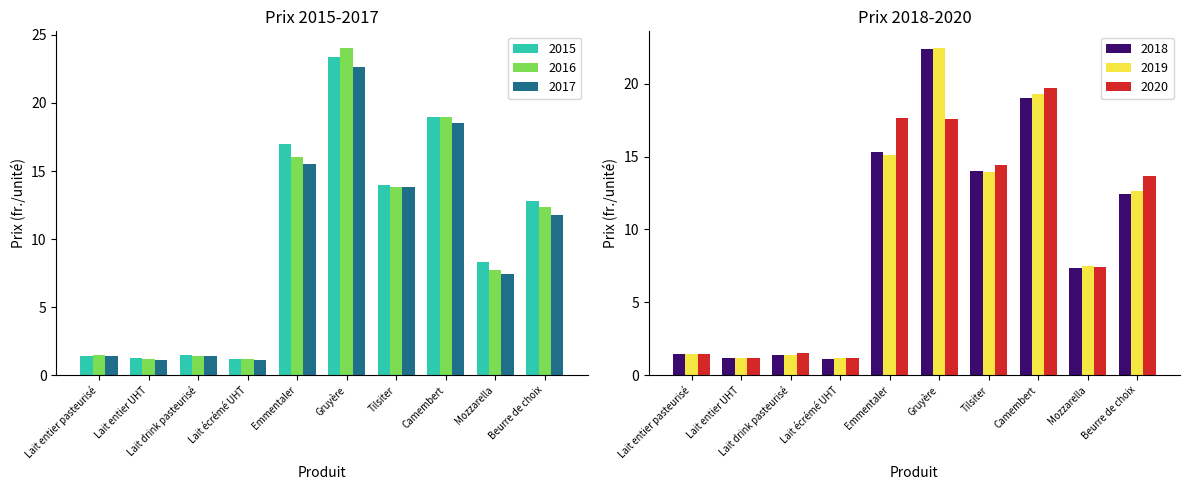

What is the label of the 4th bar from the right?

Tilsiter